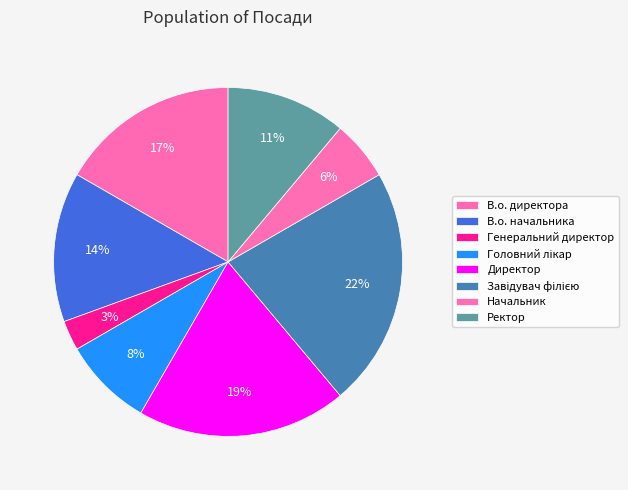

To the nearest percent, what portion does Ректор represent?

11%